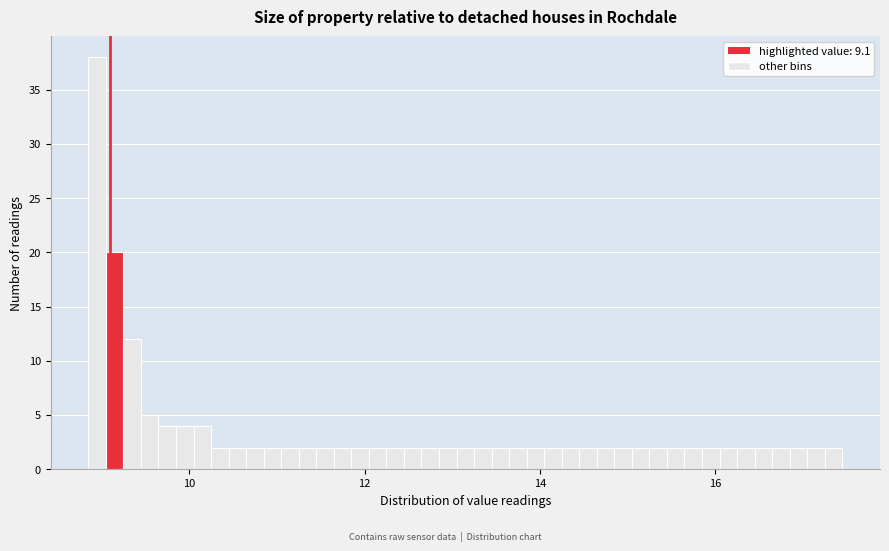

Around what value on the x-axis is the tallest bar? Give the approximate position of its centre, as read against the axis.

9.0